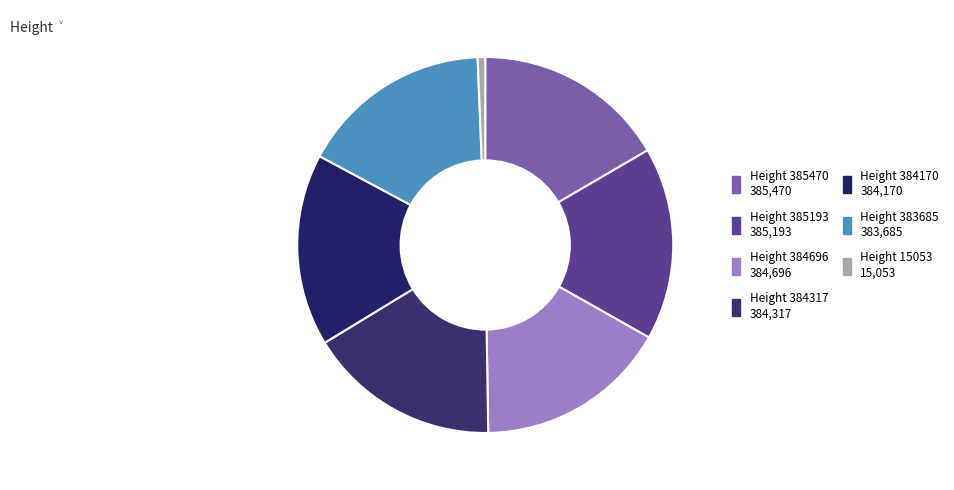

What is the change in value from Height 384170 to Height 15053?

-369117